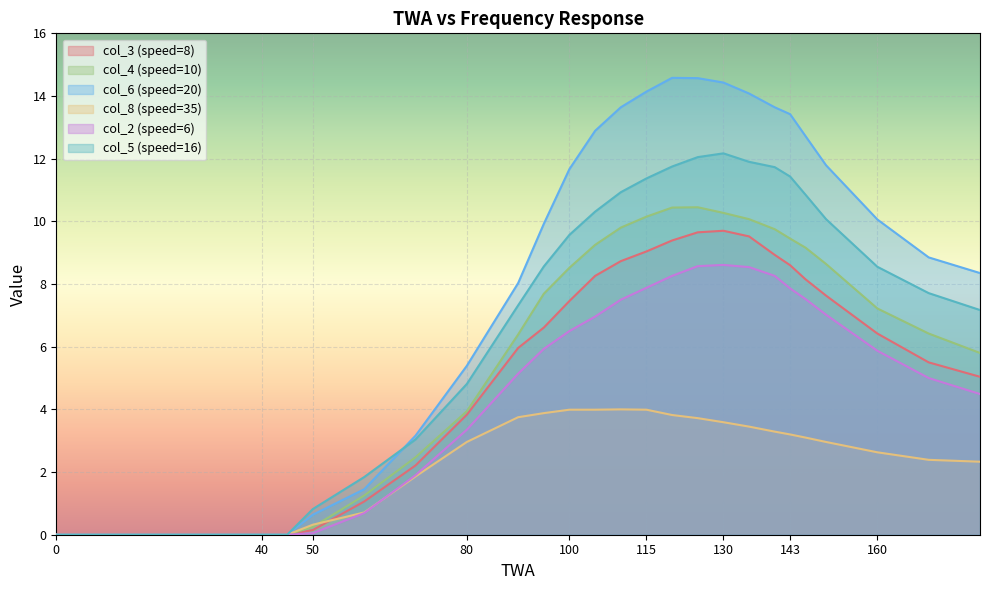

Reading left to right, transcribe all the data shown in this chart.

col_3 (speed=8): 0.0	0.0	0.0	0.0	0.0	0.0	0.1	1.1	2.2	3.8	6.0	6.6	7.5	8.3	8.7	9.0	9.4	9.7	9.7	9.5	8.9	8.6	8.2	7.6	6.4	5.5	5.0
col_4 (speed=10): 0.0	0.0	0.0	0.0	0.0	0.0	0.2	1.2	2.5	3.9	6.4	7.7	8.5	9.2	9.8	10.2	10.4	10.4	10.3	10.1	9.8	9.4	9.2	8.6	7.2	6.4	5.8
col_6 (speed=20): 0.0	0.0	0.0	0.0	0.0	0.0	0.6	1.4	3.2	5.4	8.0	9.9	11.7	12.9	13.6	14.1	14.6	14.6	14.4	14.1	13.6	13.4	12.7	11.8	10.1	8.8	8.3
col_8 (speed=35): 0.0	0.0	0.0	0.0	0.0	0.0	0.3	0.7	1.9	3.0	3.8	3.9	4.0	4.0	4.0	4.0	3.8	3.7	3.6	3.5	3.3	3.2	3.1	3.0	2.6	2.4	2.3
col_2 (speed=6): 0.0	0.0	0.0	0.0	0.0	0.0	0.1	0.7	1.9	3.4	5.1	5.9	6.5	7.0	7.5	7.9	8.3	8.6	8.6	8.5	8.3	7.9	7.5	7.0	5.9	5.0	4.5
col_5 (speed=16): 0.0	0.0	0.0	0.0	0.0	0.0	0.8	1.8	3.0	4.8	7.3	8.6	9.6	10.3	10.9	11.4	11.8	12.1	12.2	11.9	11.7	11.4	10.8	10.1	8.6	7.7	7.2